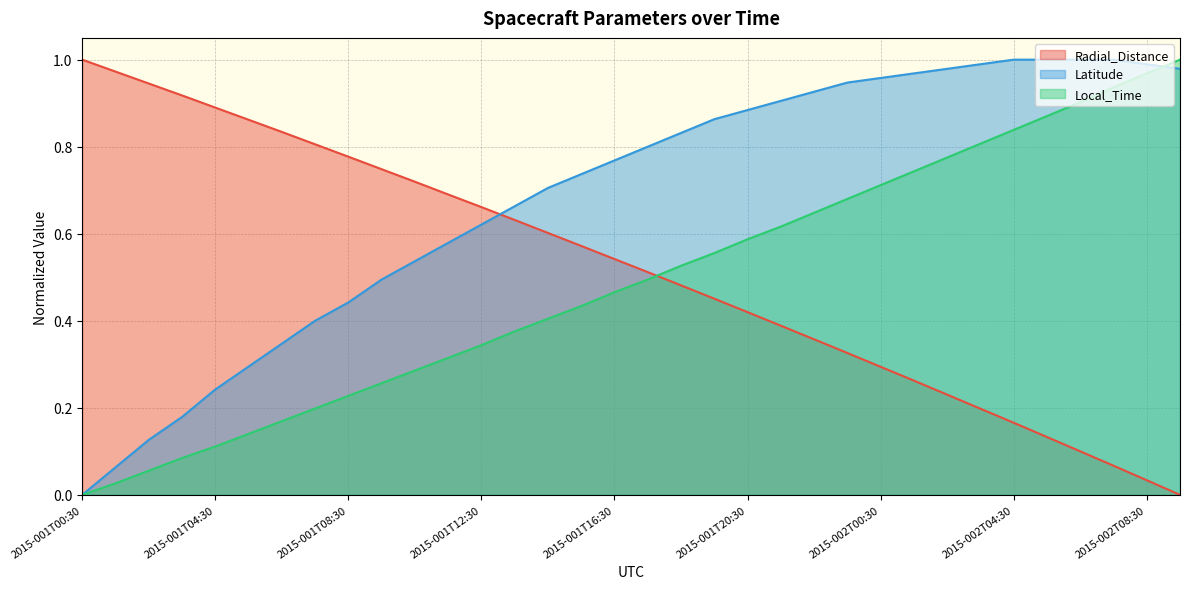

Reading right to left, transcribe all the data shown in this chart.

Radial_Distance: 0.0	0.0	0.1	0.1	0.1	0.2	0.2	0.2	0.3	0.3	0.3	0.4	0.4	0.4	0.5	0.5	0.5	0.5	0.6	0.6	0.6	0.7	0.7	0.7	0.7	0.8	0.8	0.8	0.9	0.9	0.9	0.9	1.0	1.0
Latitude: 1.0	1.0	1.0	1.0	1.0	1.0	1.0	1.0	1.0	1.0	0.9	0.9	0.9	0.9	0.9	0.8	0.8	0.8	0.7	0.7	0.7	0.6	0.6	0.5	0.5	0.4	0.4	0.3	0.3	0.2	0.2	0.1	0.1	0.0
Local_Time: 1.0	1.0	0.9	0.9	0.9	0.8	0.8	0.8	0.7	0.7	0.7	0.6	0.6	0.6	0.6	0.5	0.5	0.5	0.4	0.4	0.4	0.3	0.3	0.3	0.3	0.2	0.2	0.2	0.1	0.1	0.1	0.1	0.0	0.0